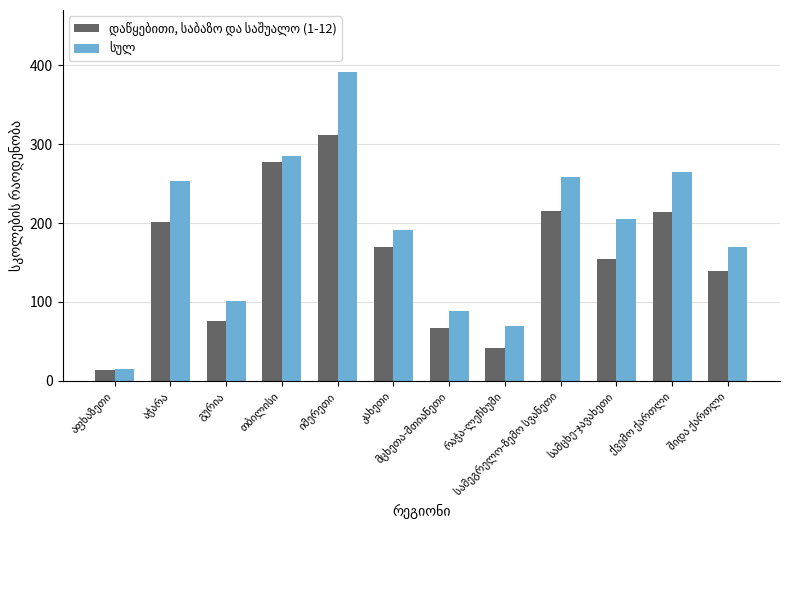

What is the smallest value displayed?

14